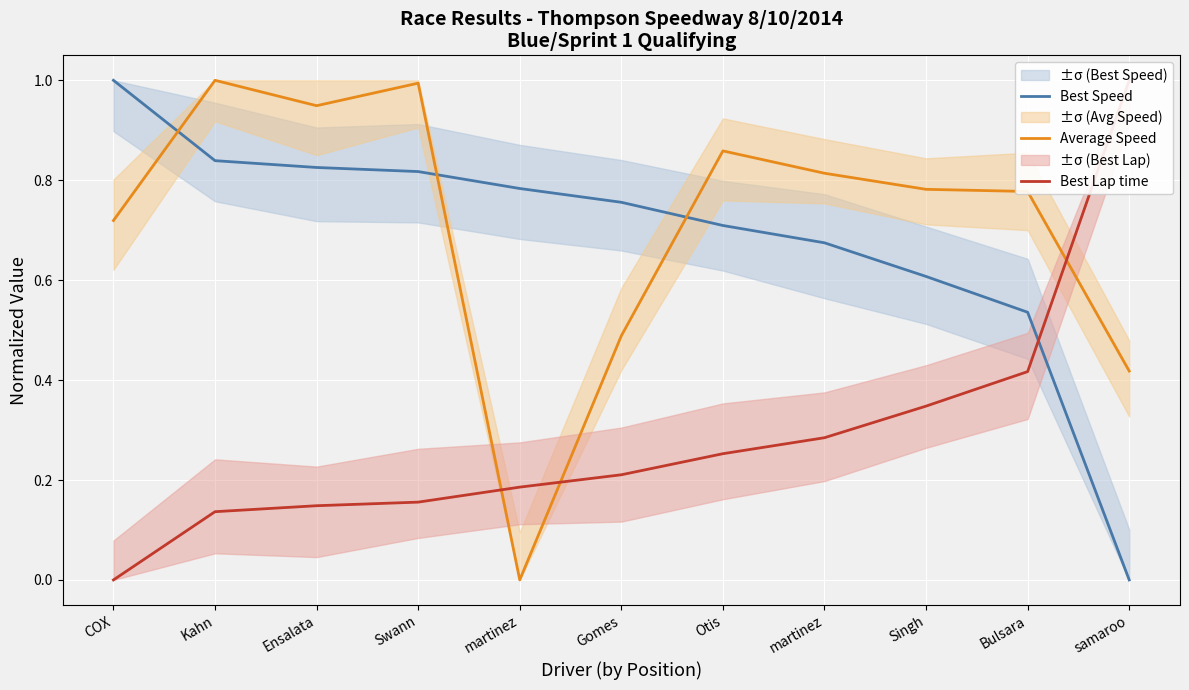

How many distinct data groups are displayed?

3